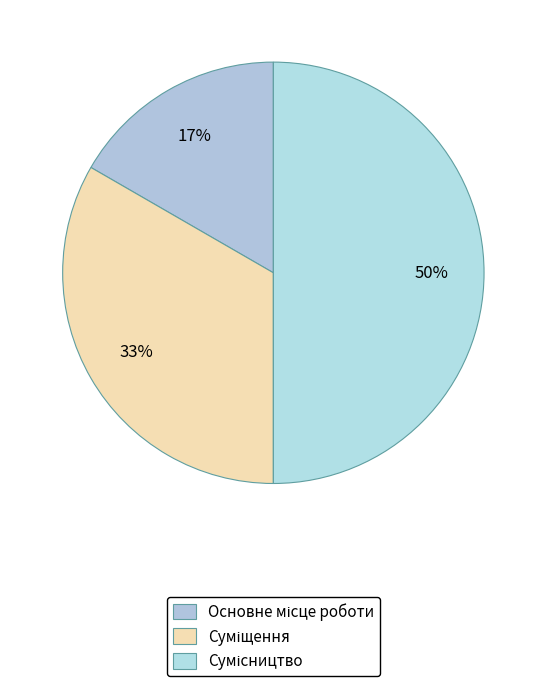

Count the number of slices in the pie.

3